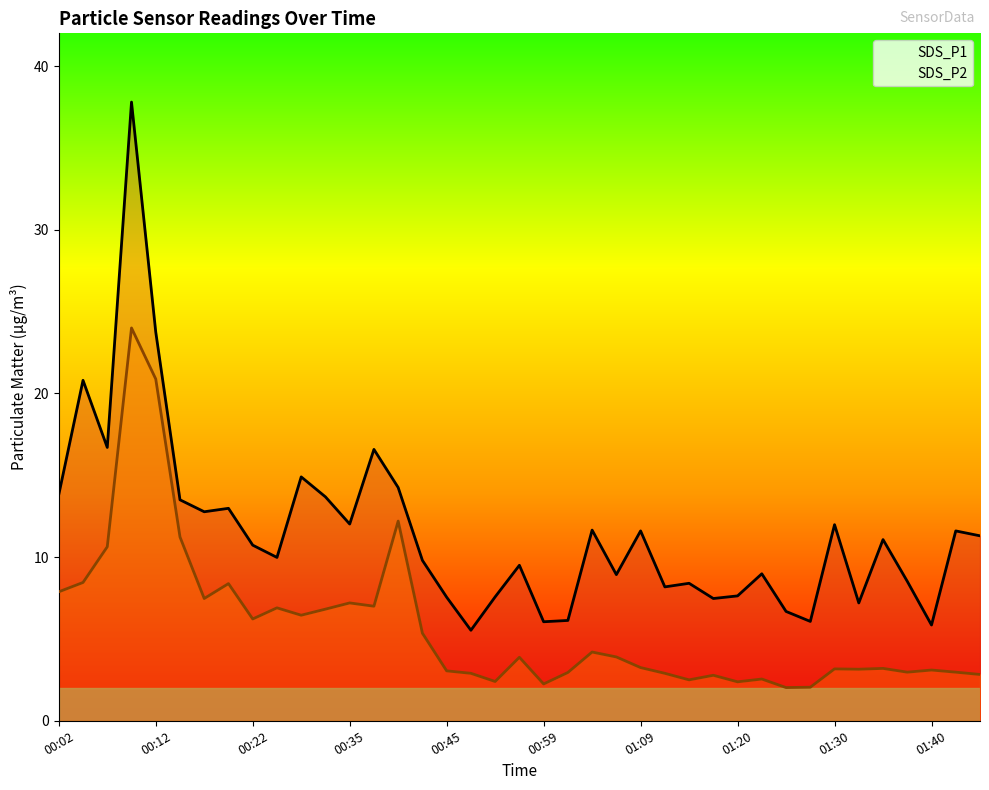

Rank the series at 00:45 from lowest to highest value.

SDS_P2, SDS_P1